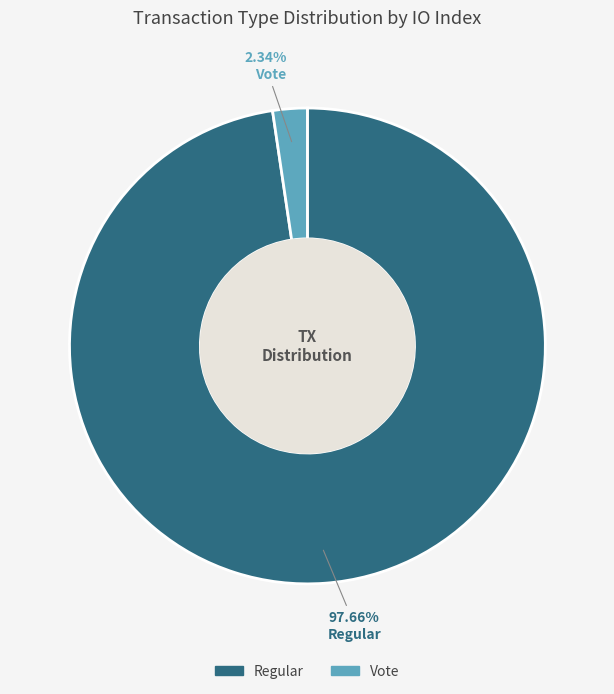

Which category has the biggest portion of the pie?

Regular